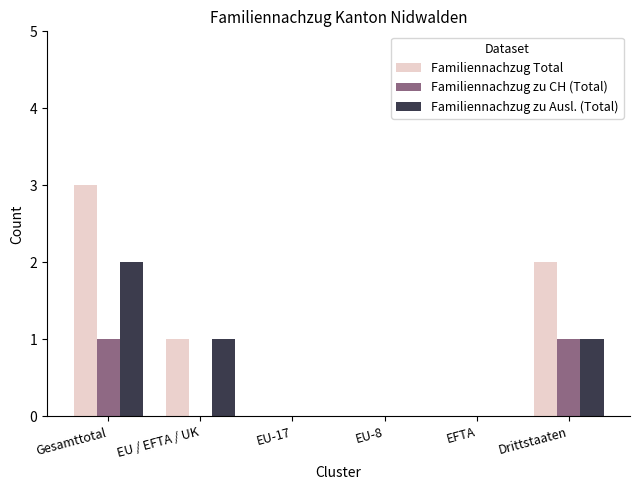

Where does the Familiennachzug zu Ausl. (Total) series first go above 1?

Gesamttotal